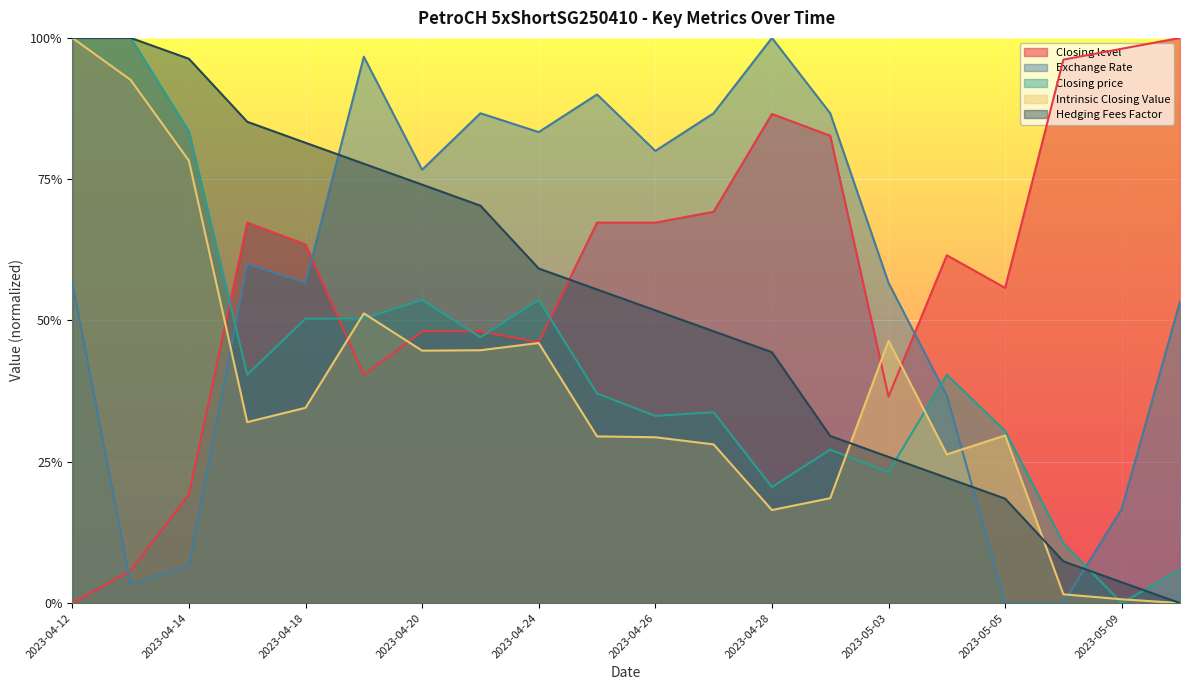

Does the chart display data point markers on the line(s)?

No